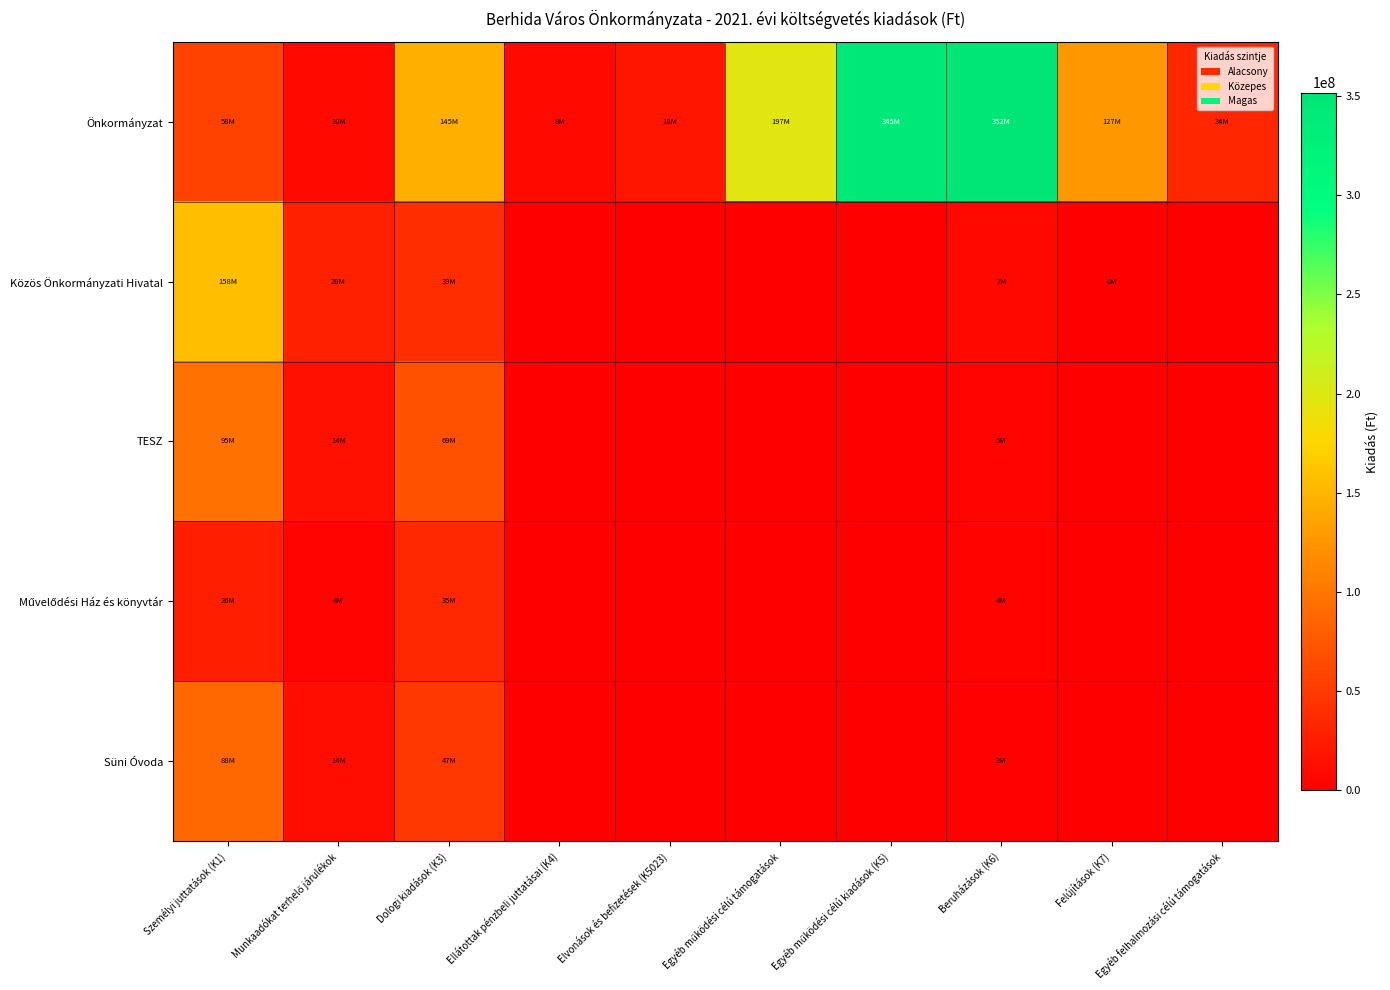

Which series changed the most between Felújítások (K7) and Egyéb felhalmozási célú támogatások?

Önkormányzat